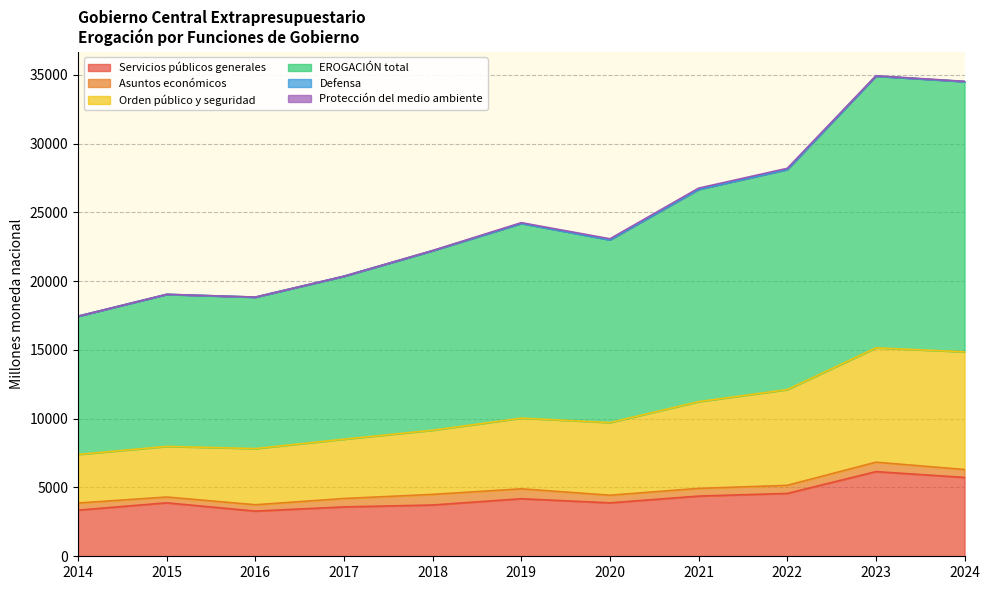

At which category does Servicios públicos generales reach its first local peak?

2015